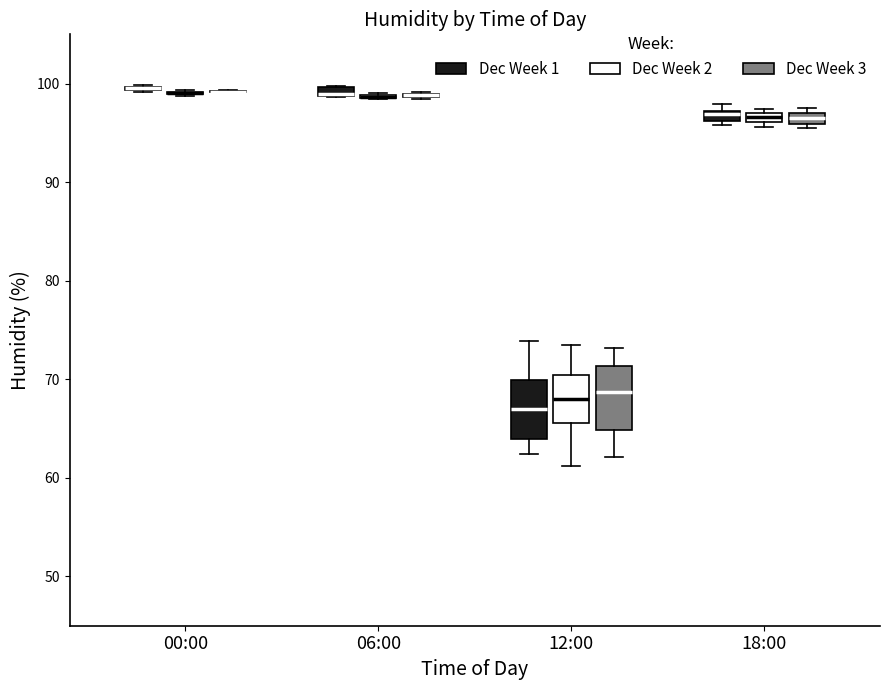

Where is the upper edge of the box for 18:00 (Dec Week 2) on the y-axis? The values are not printed on the chart, so give them approximately, as read against the axis.

97